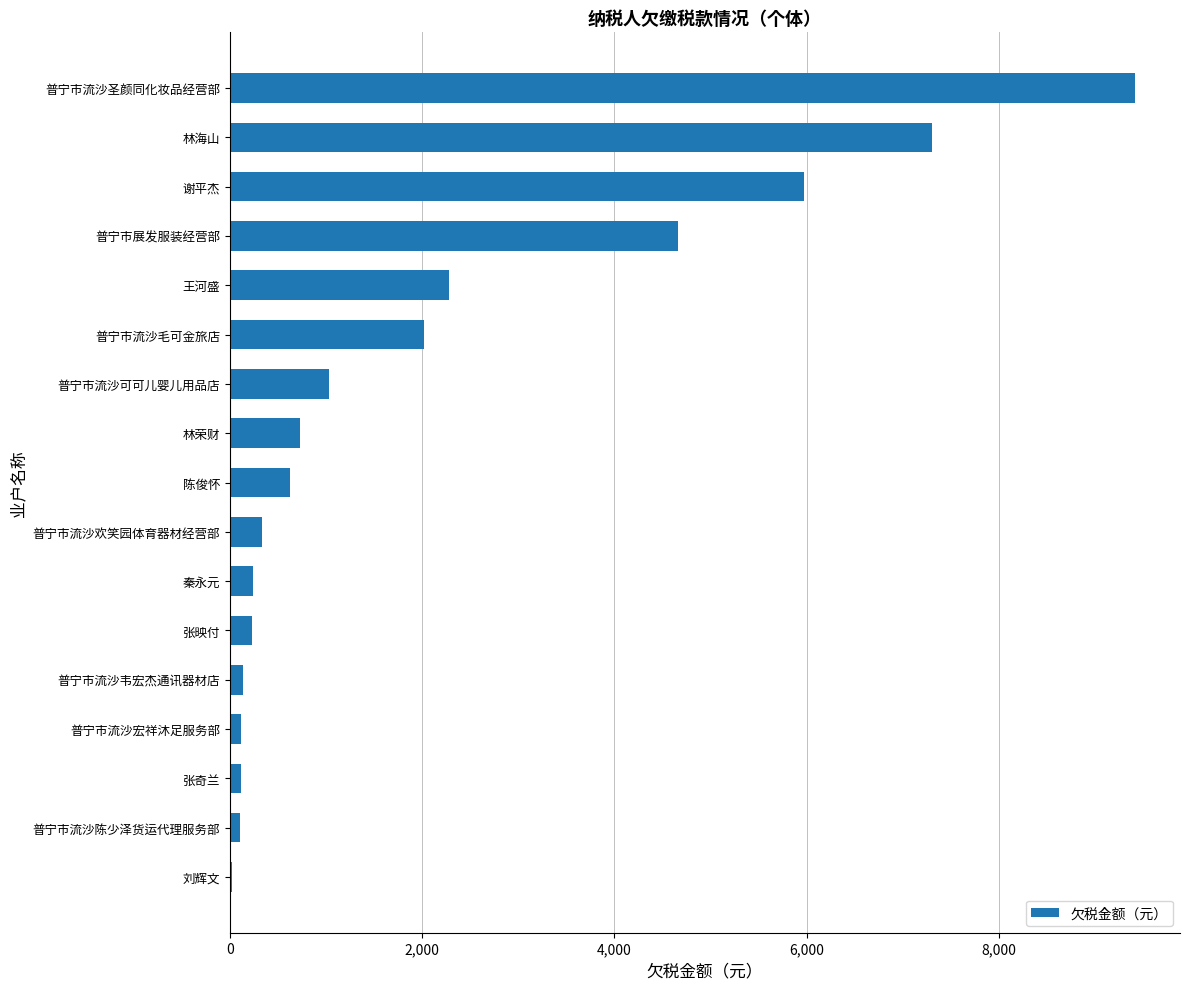

Which has a higher value, 陈俊怀 or 普宁市流沙可可儿婴儿用品店?

普宁市流沙可可儿婴儿用品店